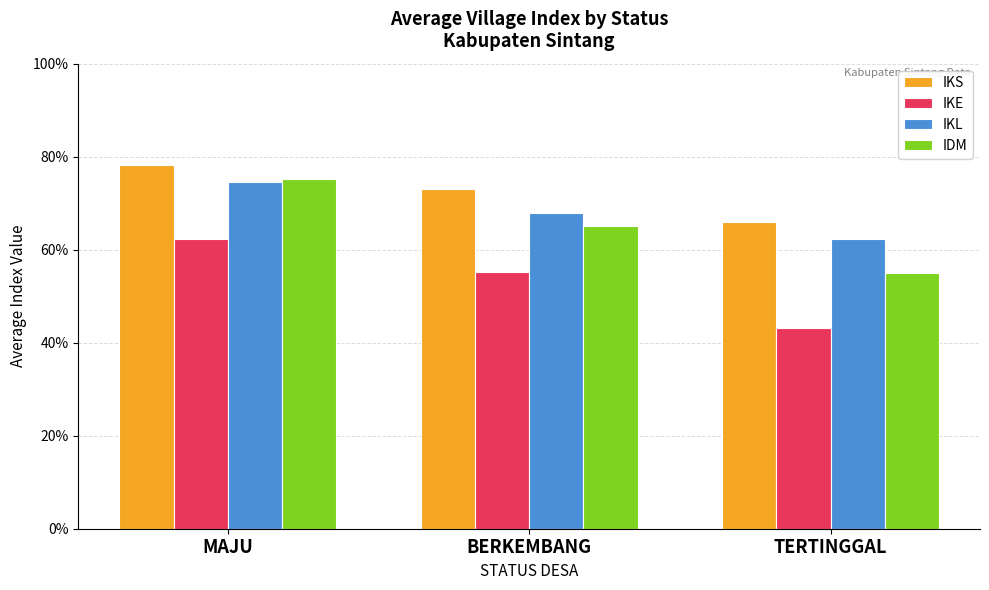

Which category has the lowest value in the IKE series?

TERTINGGAL